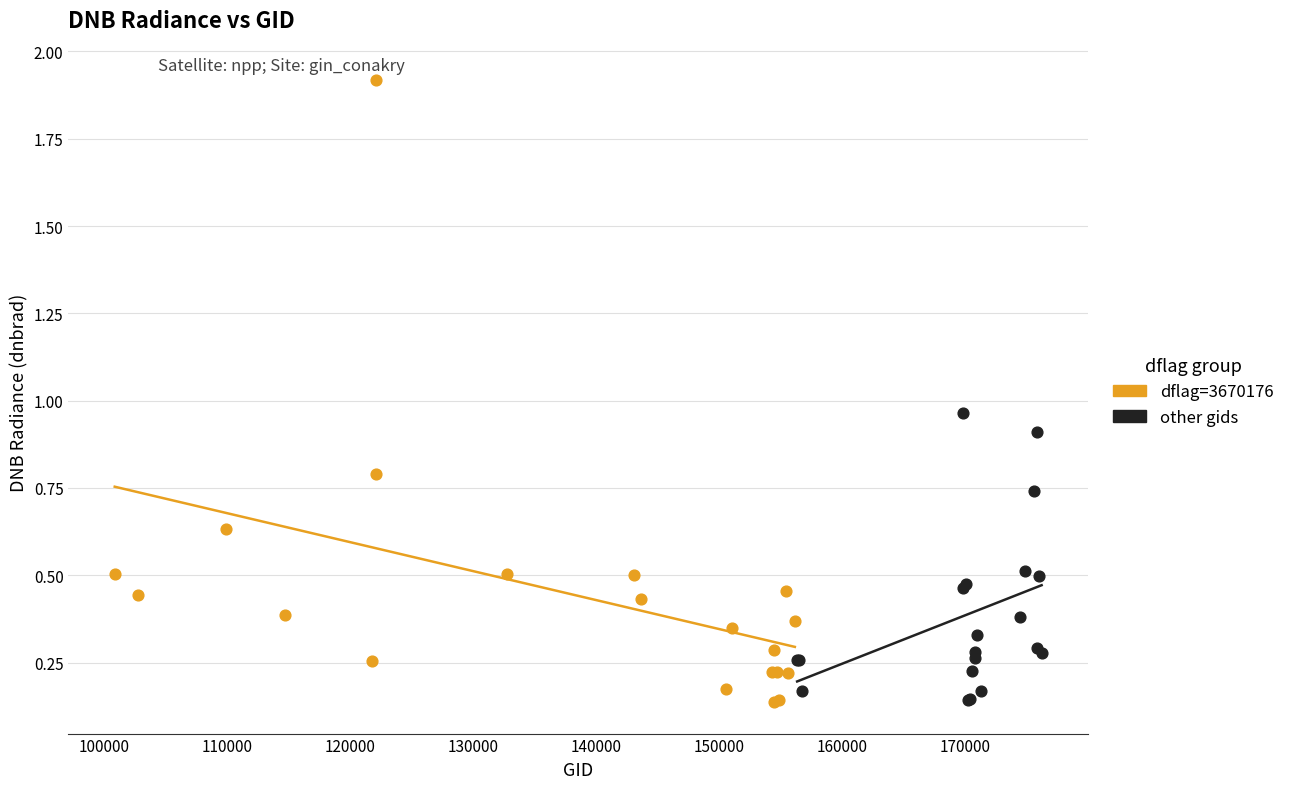

Which series has the largest Y range (max minus min)?

dflag=3670176